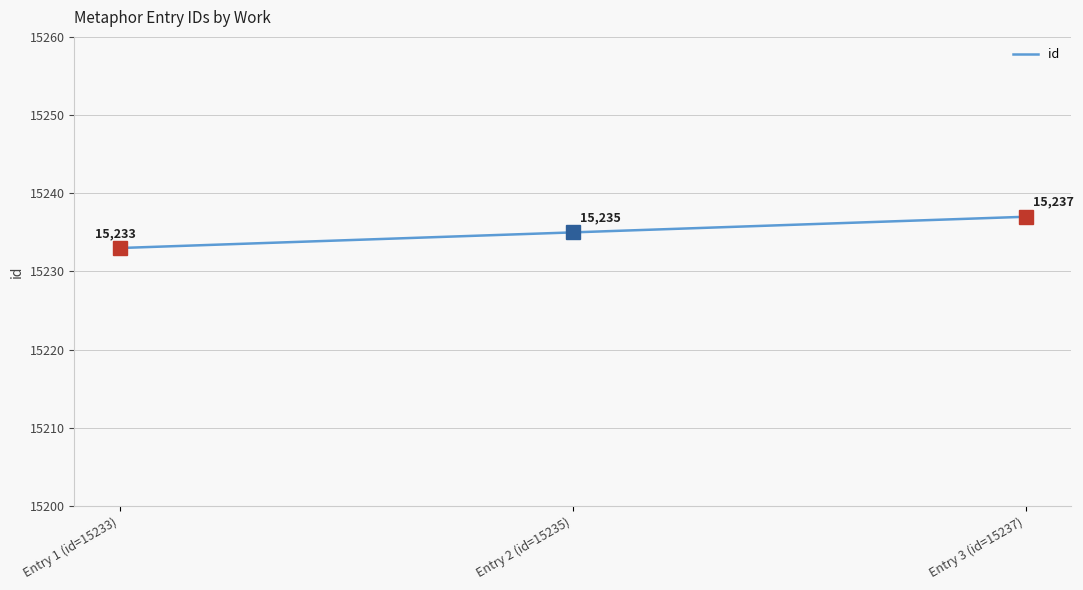

What is the sum of the values at Entry 2 (id=15235) and Entry 1 (id=15233)?

30468